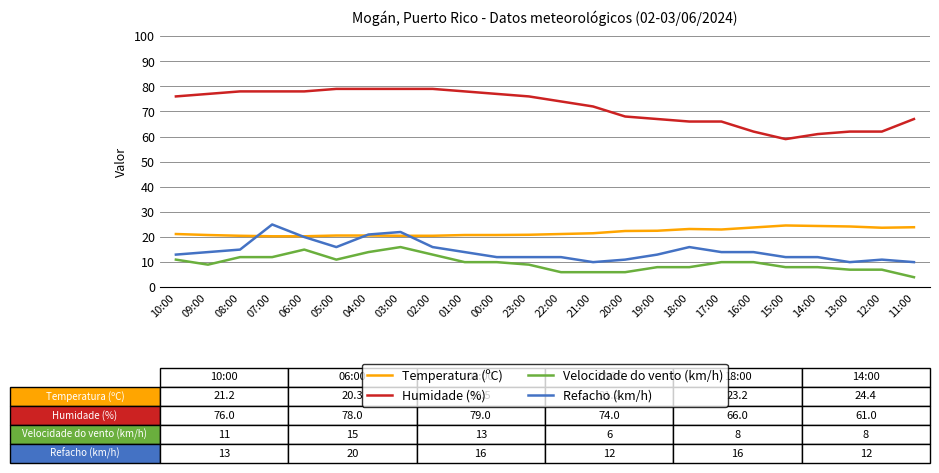

True or false: Refacho (km/h) and Temperatura (ºC) intersect in this chart.

True